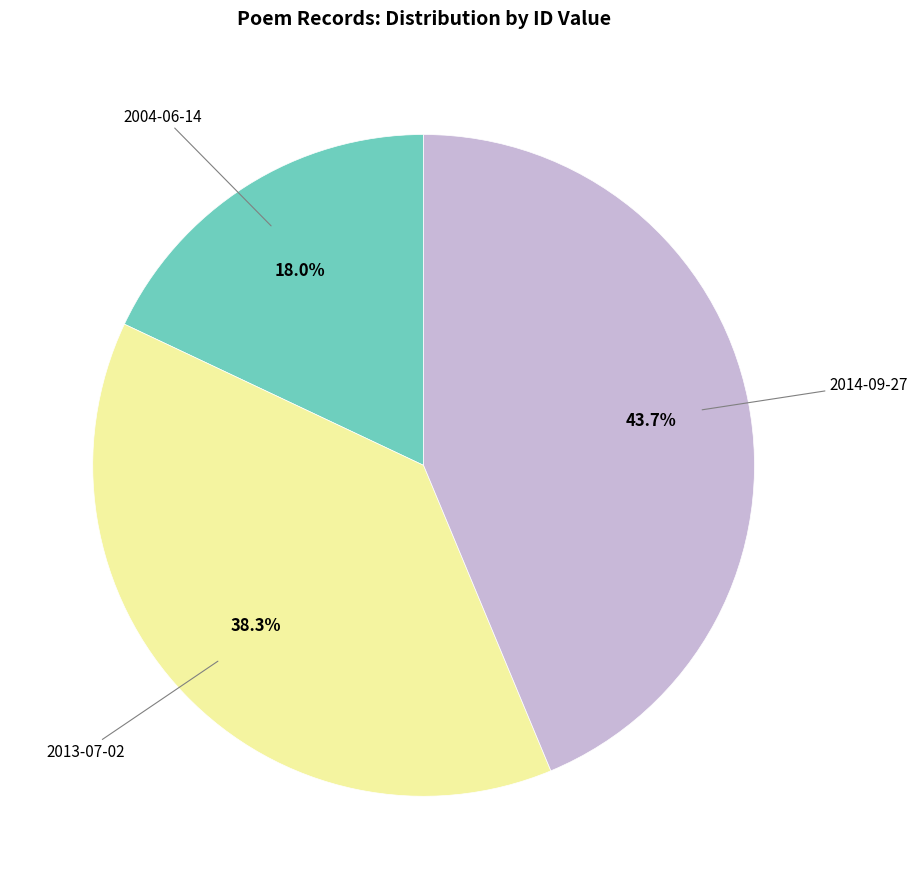

Does any single category account for the majority?

No